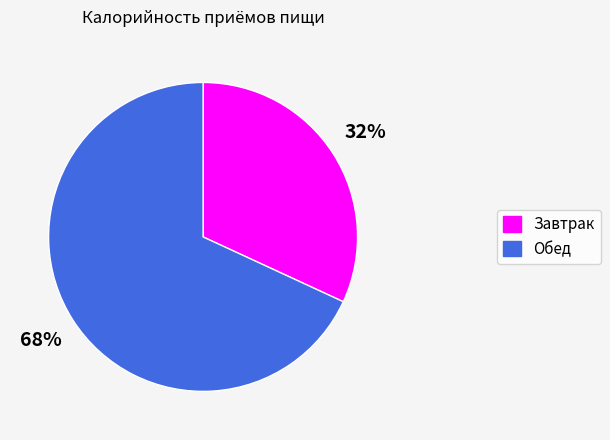

To the nearest percent, what is the average slice percentage?

50%